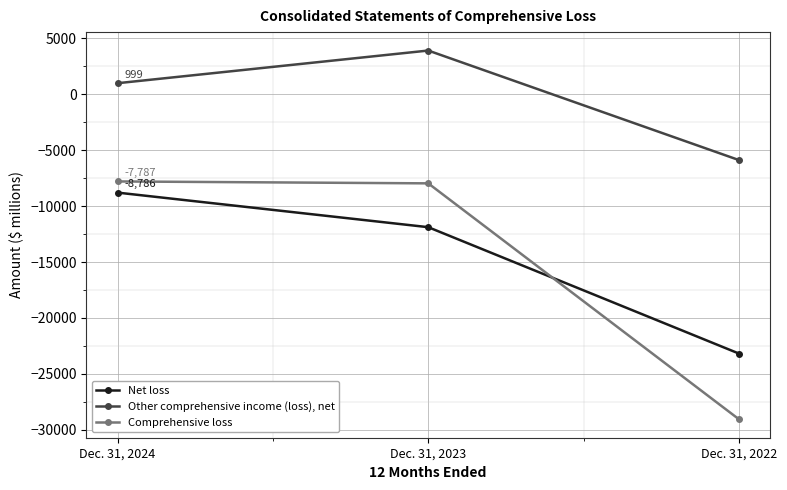

How many data points in Other comprehensive income (loss), net are less than 999?

1